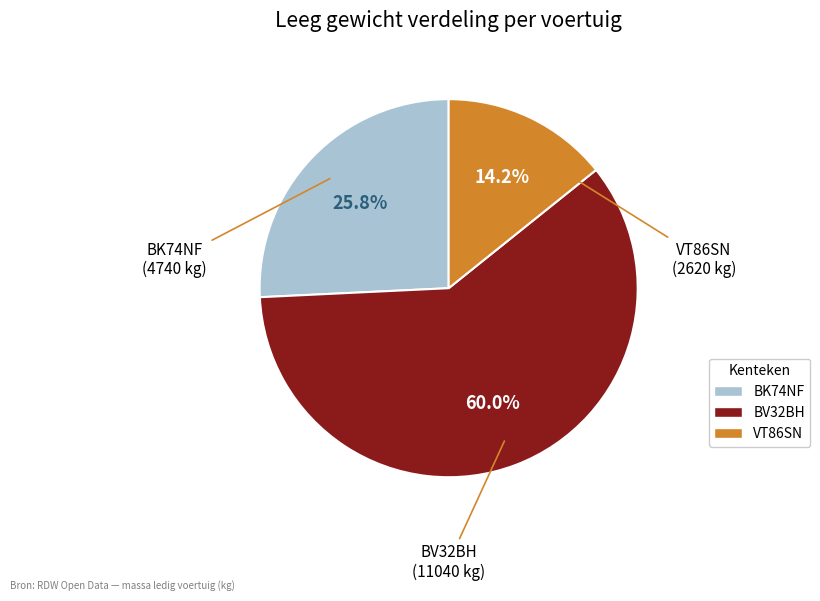

Approximately how many times larger is the value at BK74NF compared to BV32BH?

0.4